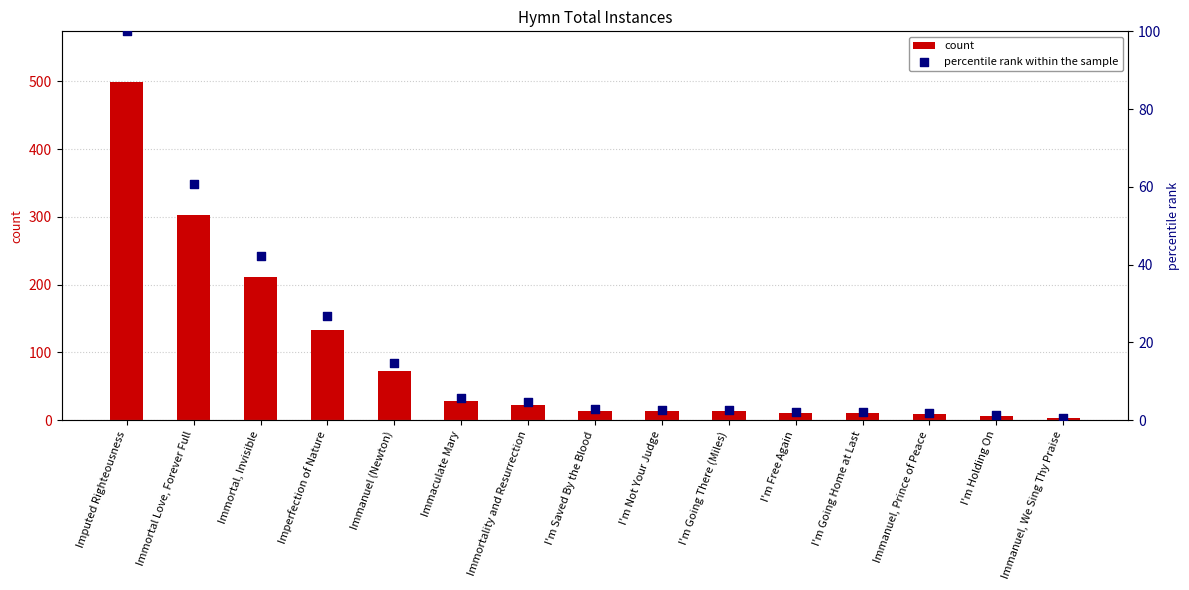

Which series has the widest spread of Y values?

count